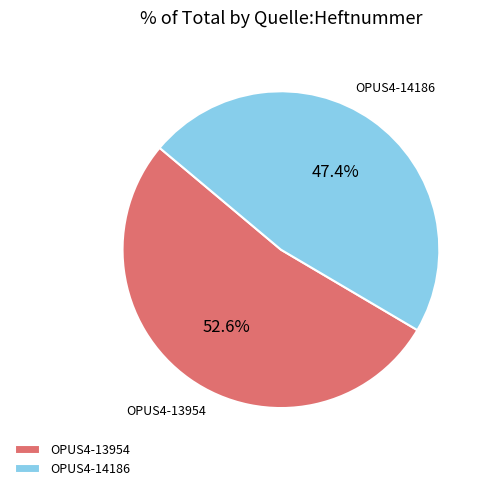

Count the number of slices in the pie.

2